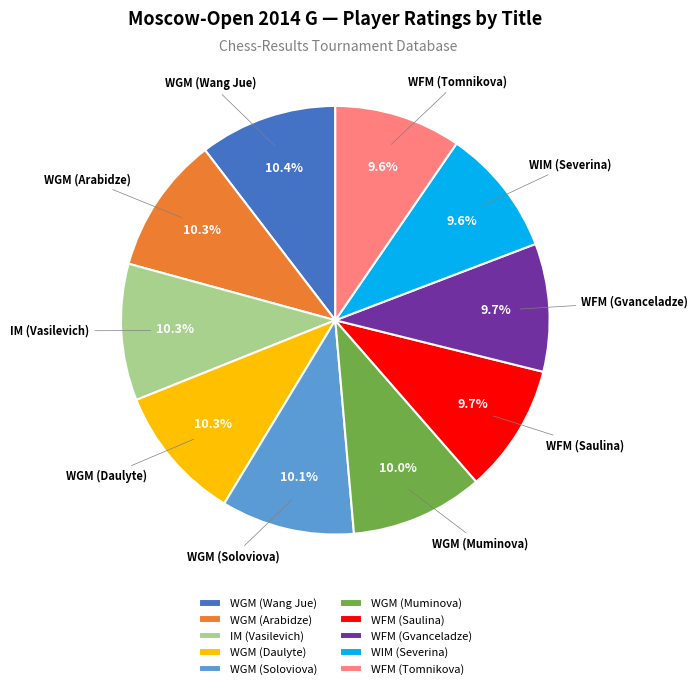

What percentage is the WFM (Saulina) slice, to the nearest percent?

10%